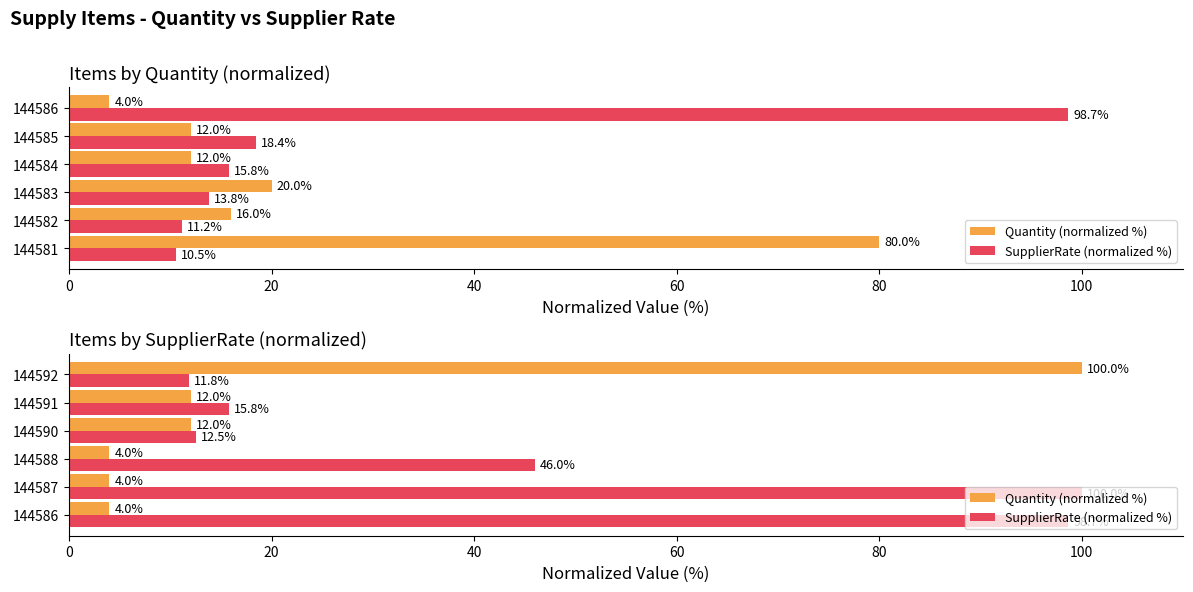

Which series has the widest spread of values?

Quantity (normalized %)